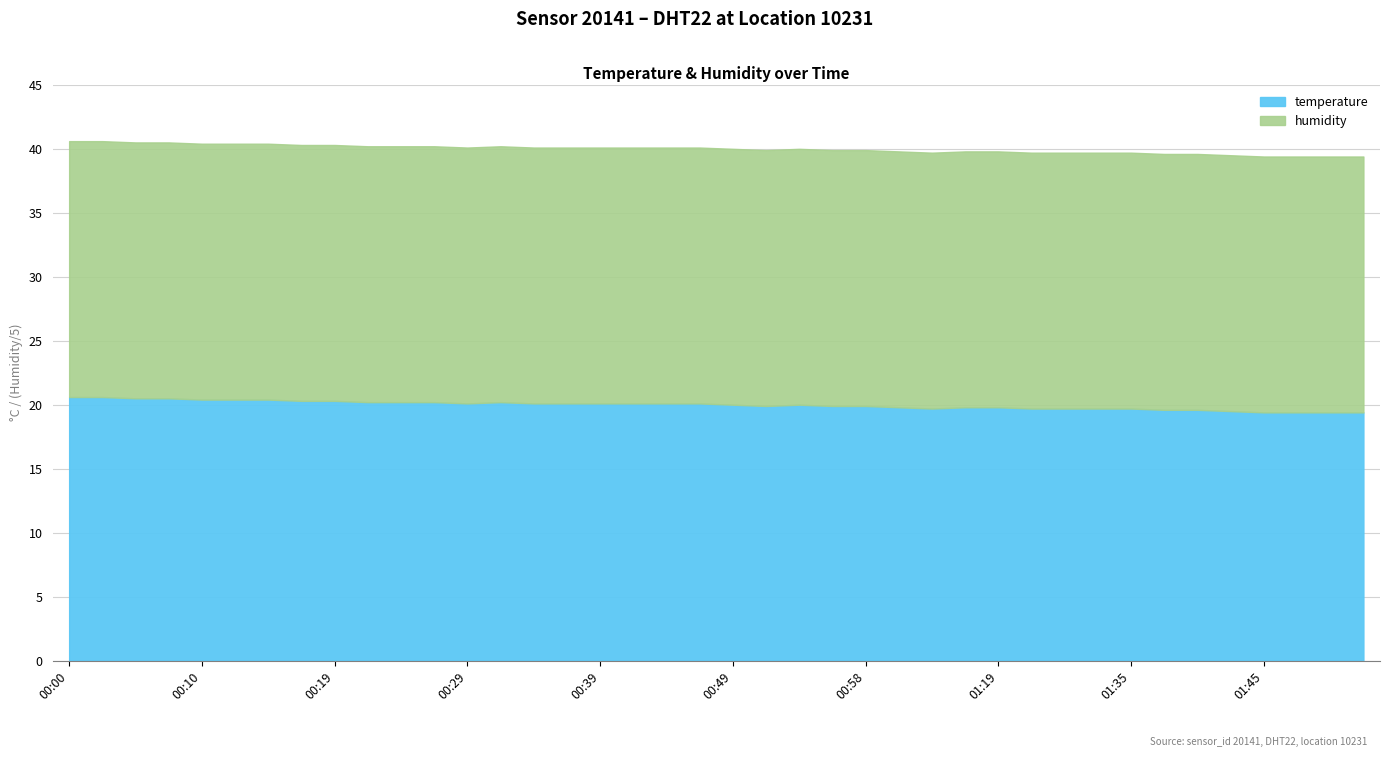

Which label corresponds to the smallest value in the chart?

01:45